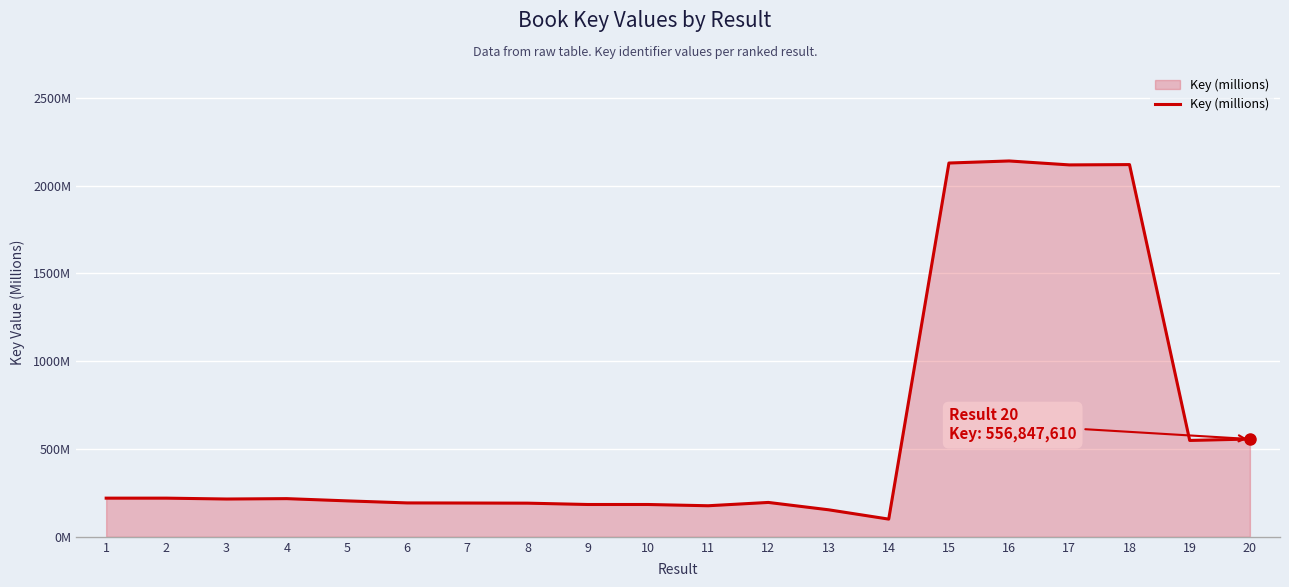

What is the value of the 5th point from the left?

204.7